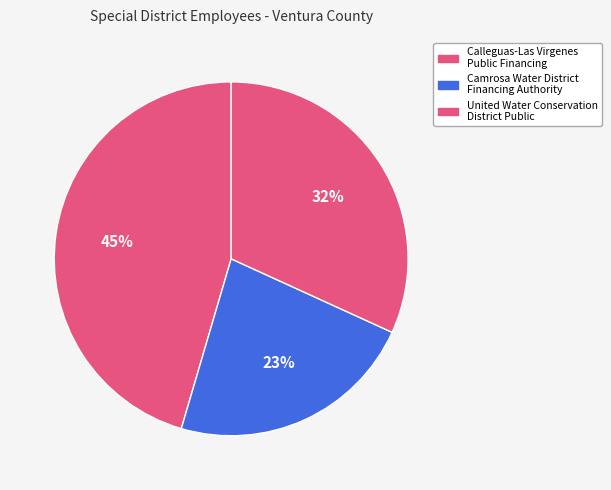

To the nearest percent, what is the average slice percentage?

33%